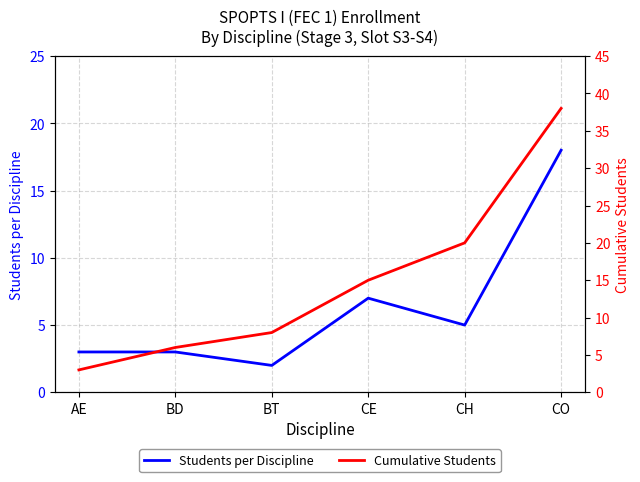

Rank the series at BD from highest to lowest value.

Cumulative Students, Students per Discipline